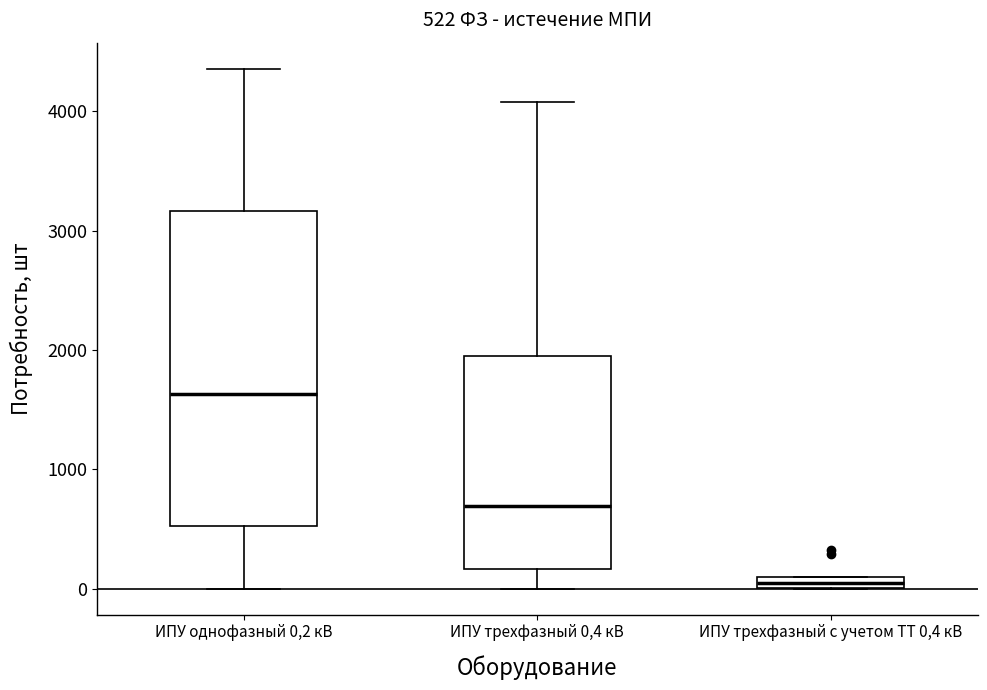

Comparing the boxes themselves (not the whiskers), which one is the tallest?

ИПУ однофазный 0,2 кВ